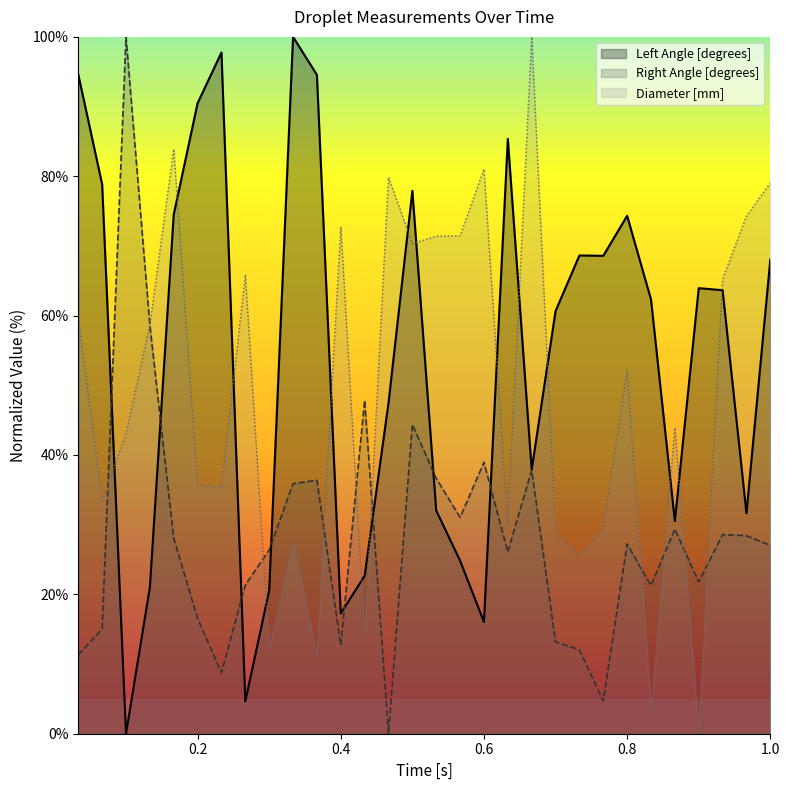

What is the difference between the second highest and minimum values in the Diameter [mm] series?

83.9